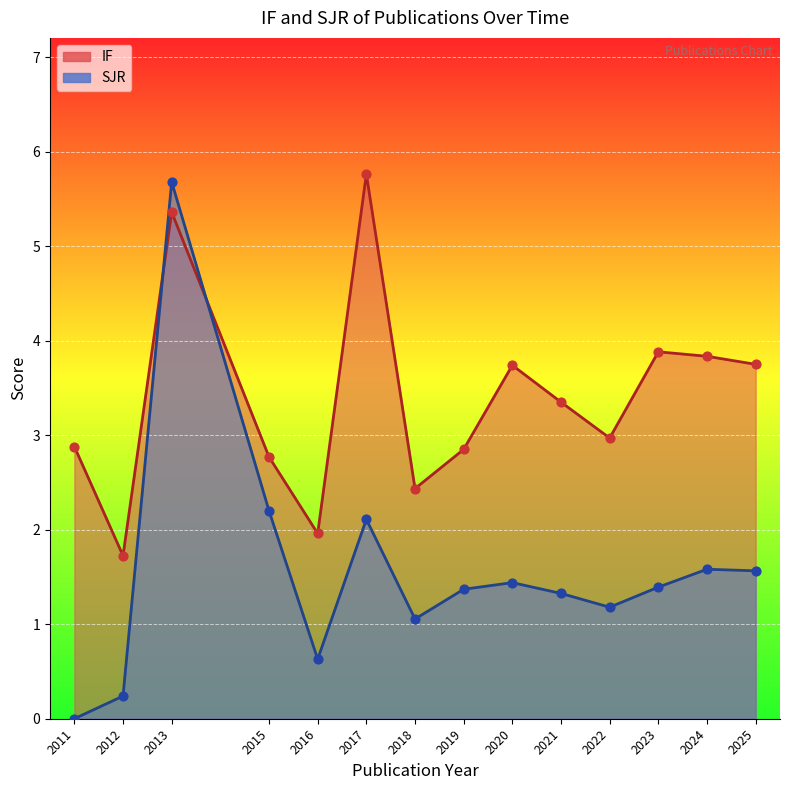

What is the total value across all series at 2011?

2.9